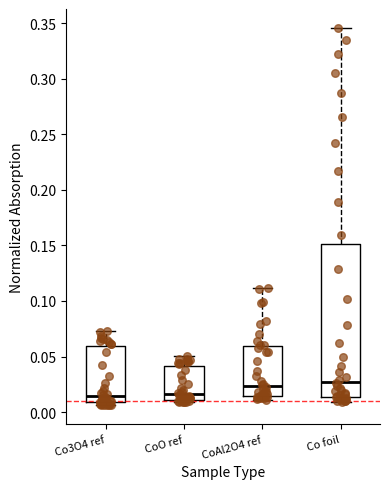

Comparing the boxes themselves (not the whiskers), which one is the tallest?

Co foil